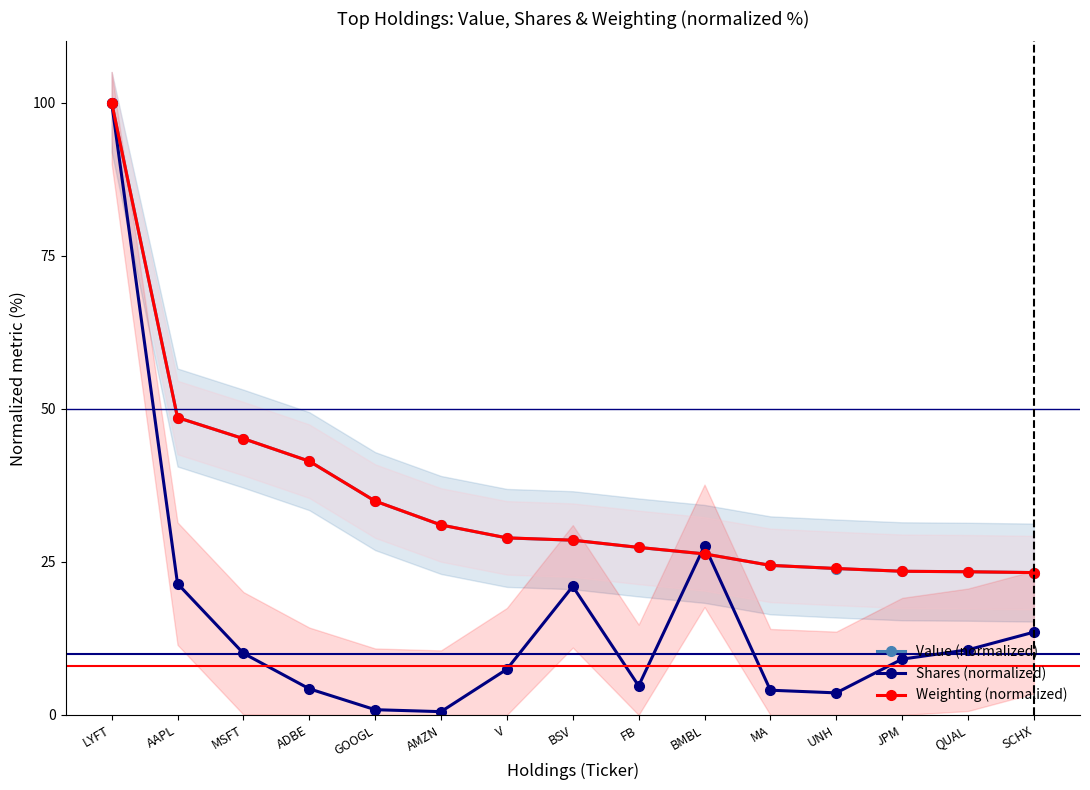

What is the label of the 3rd point from the right?

JPM